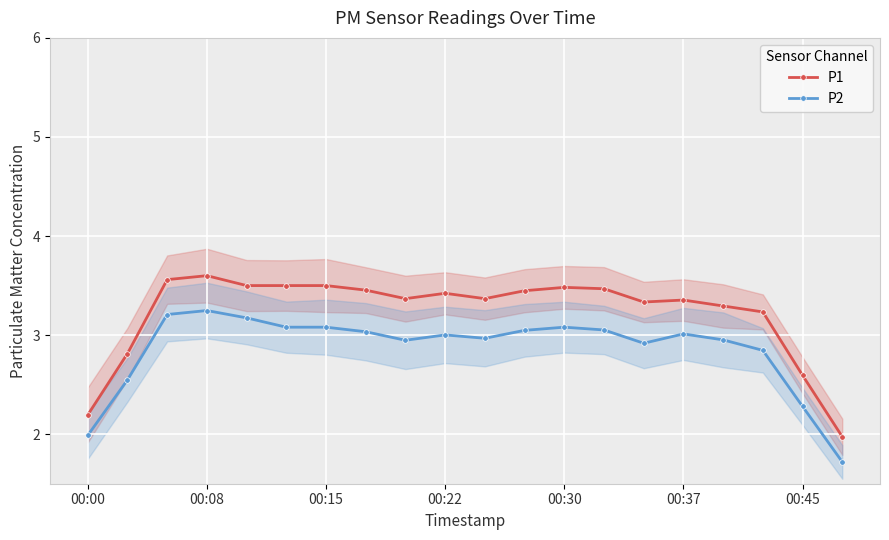

Is it true that P2 equals 4.4 at 7?

False